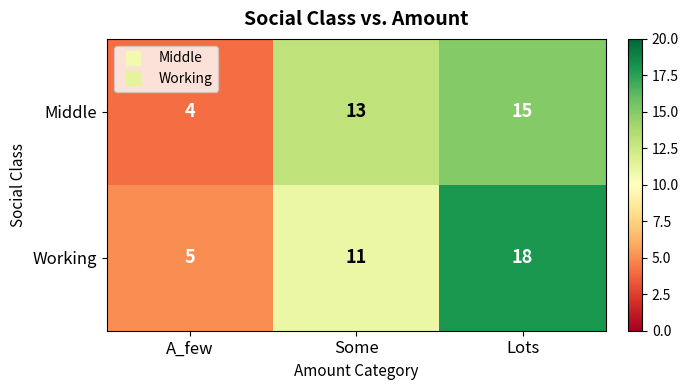

The value of Working at Lots is 9. True or false?

False